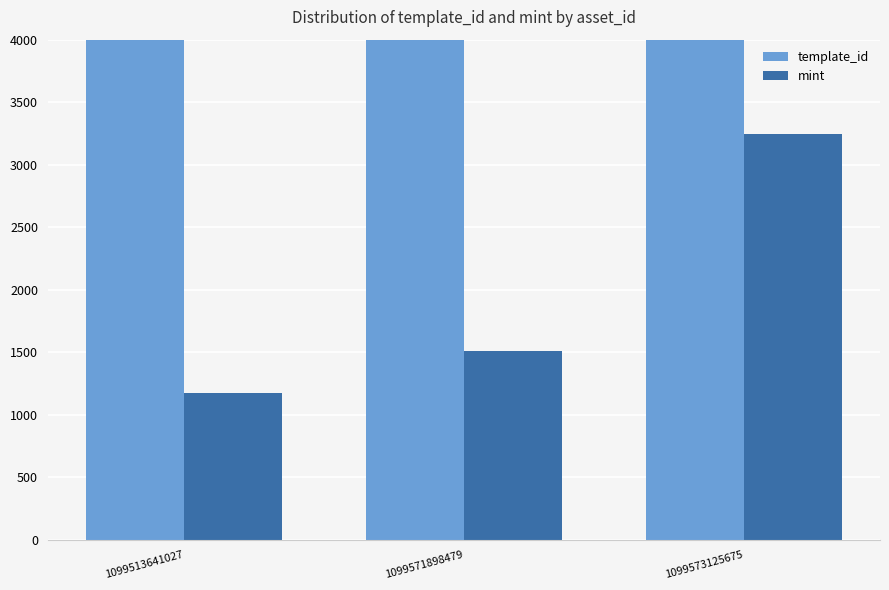

Reading right to left, list all the values displayed in this chart.

template_id: 1099573125675=339228	1099571898479=336643	1099513641027=42420
mint: 1099573125675=3246	1099571898479=1513	1099513641027=1175